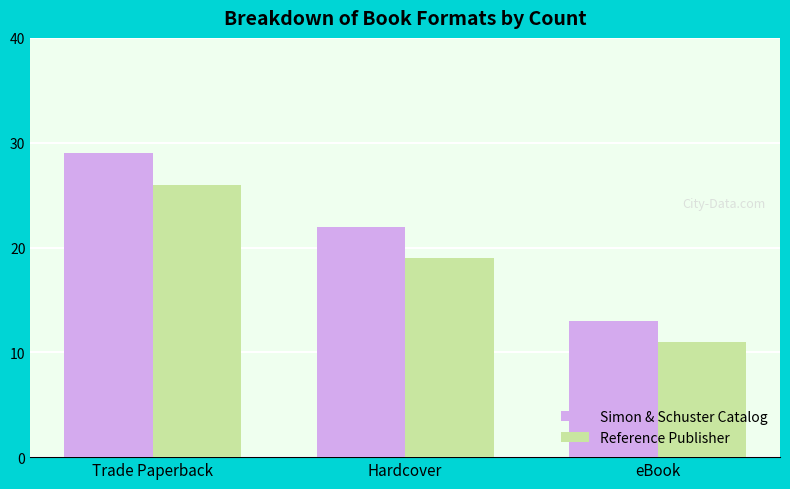

What is the spread (max minus min) of values at Trade Paperback?

3